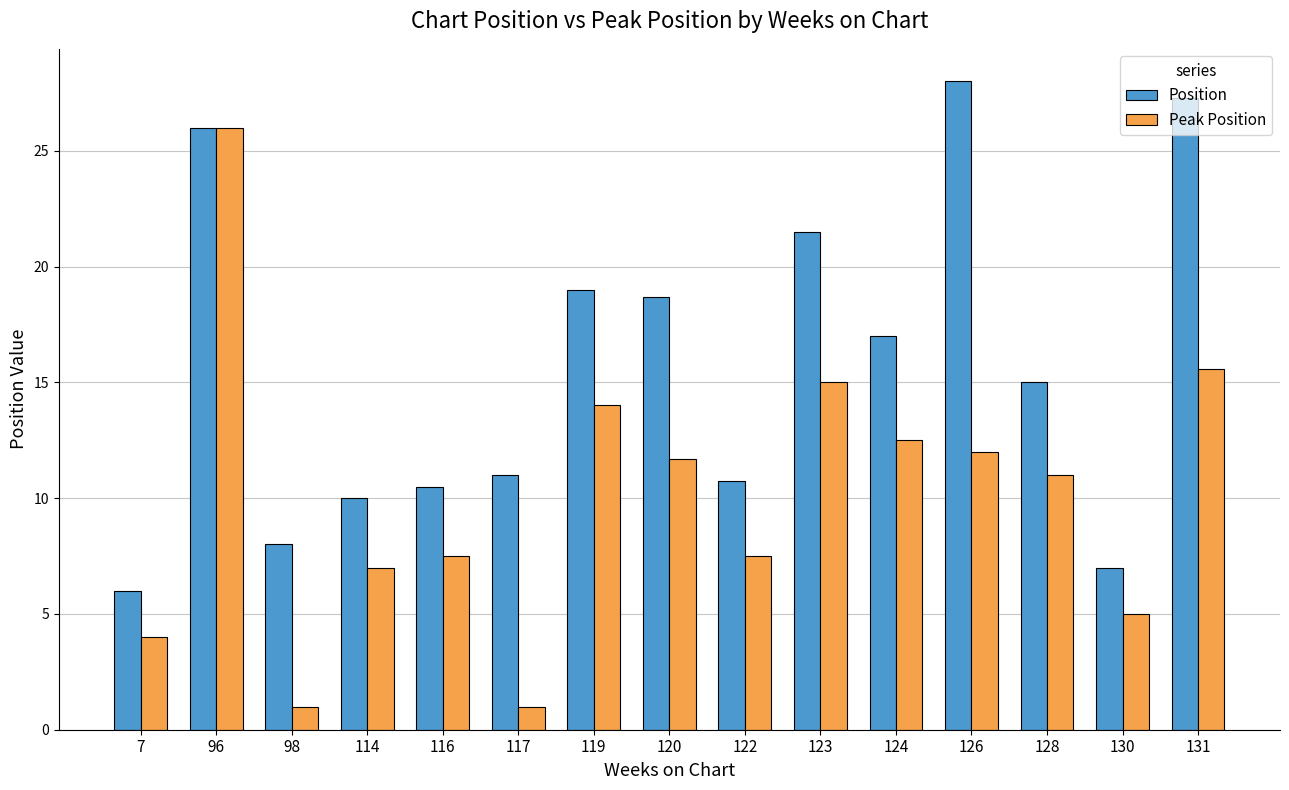

At which category is the sum across all series the highest?

96